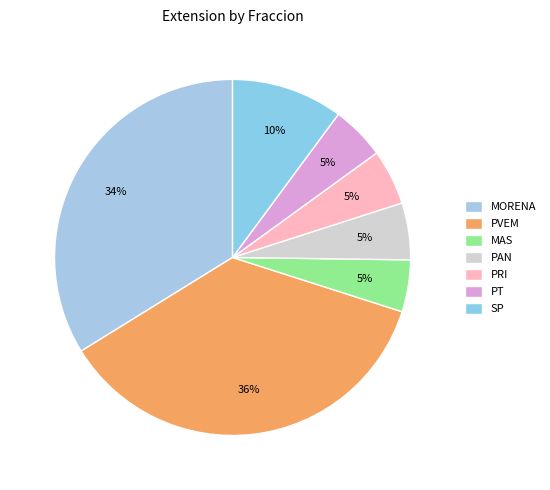

Rank the categories by value from highest to lowest.

PVEM, MORENA, SP, PAN, PRI, PT, MAS